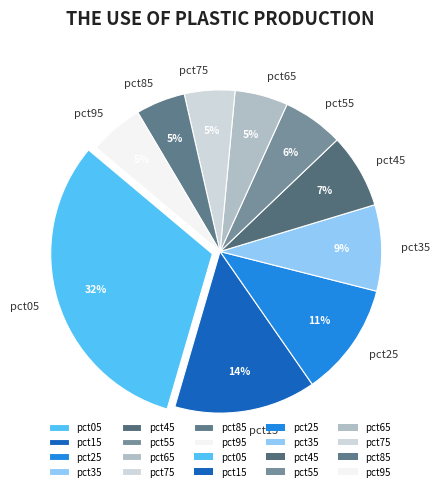

Which category has the biggest portion of the pie?

pct05